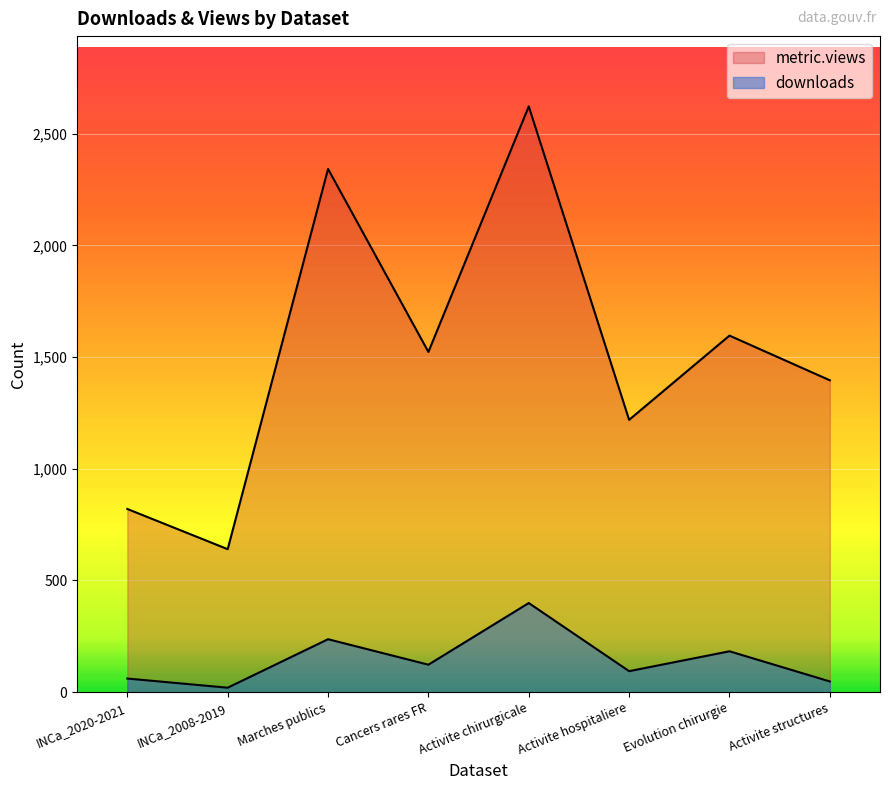

Which series has the largest range (max minus min)?

metric.views